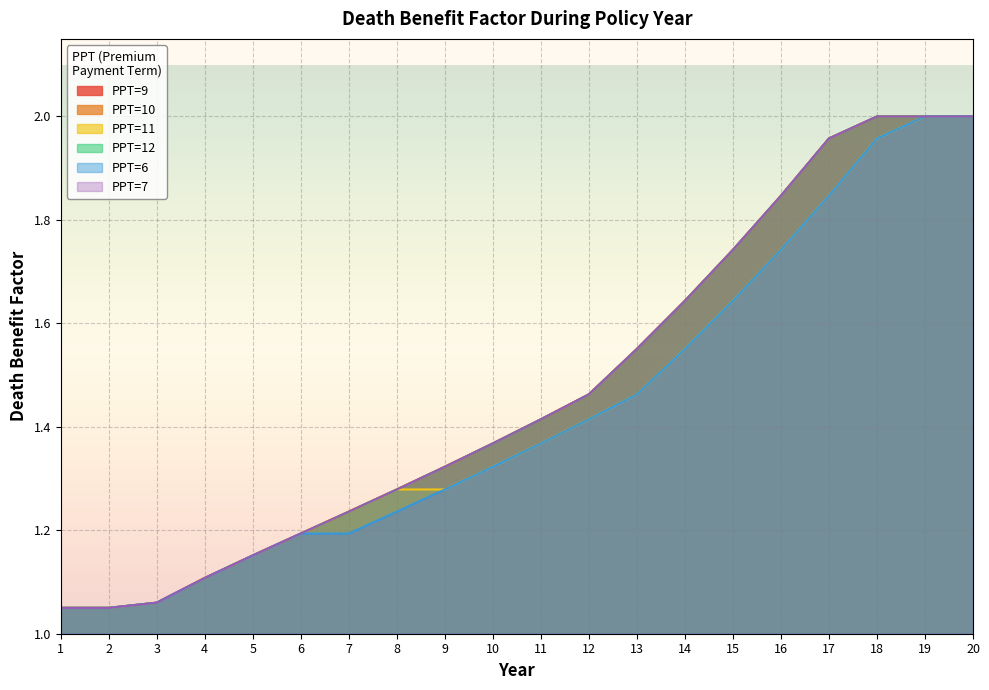

At 11, list the series in order from smallest to largest.

PPT=11, PPT=6, PPT=9, PPT=10, PPT=12, PPT=7